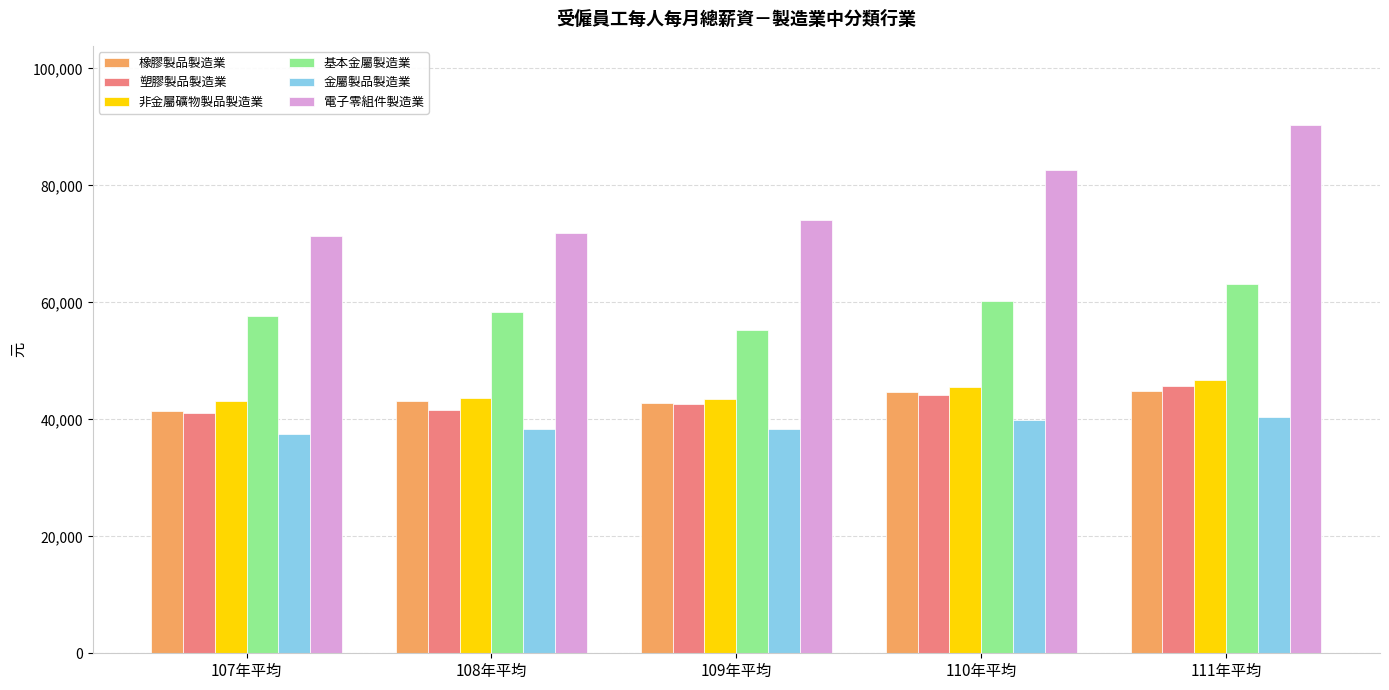

True or false: 塑膠製品製造業 has a value of 42623 at 109年平均.

True